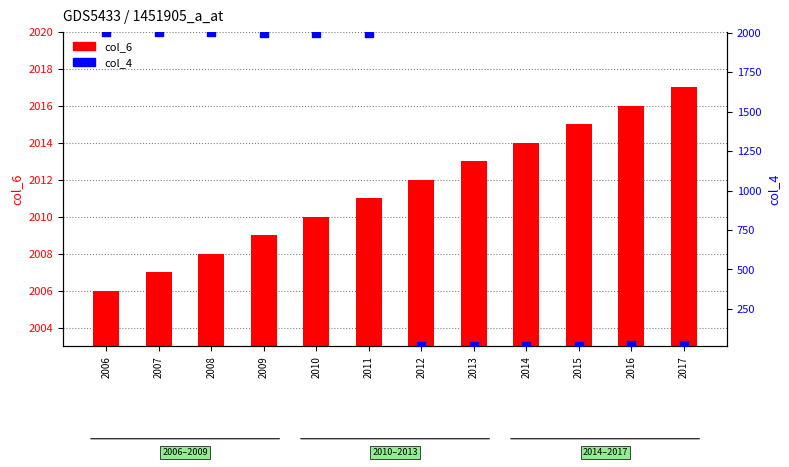

At how many categories does at least one series exceed 193?

12